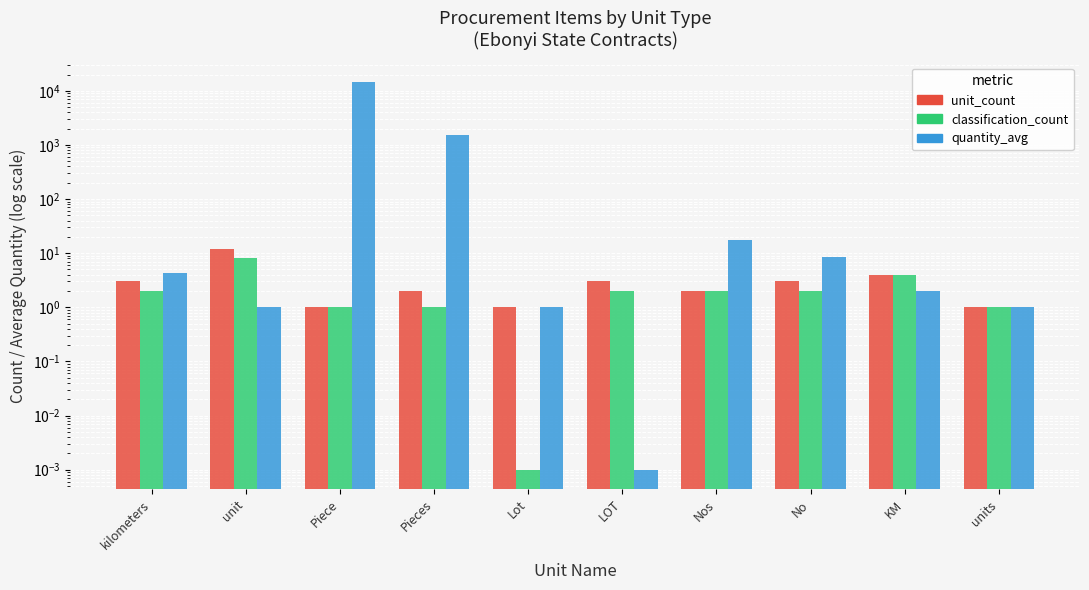

At how many categories does at least one series exceed 10722?

1